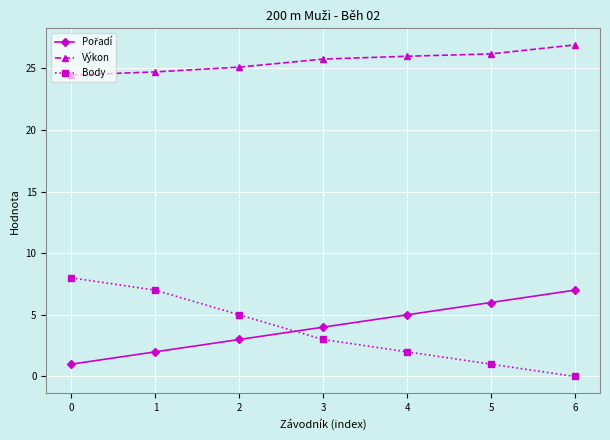

Does the chart have visible grid lines?

Yes